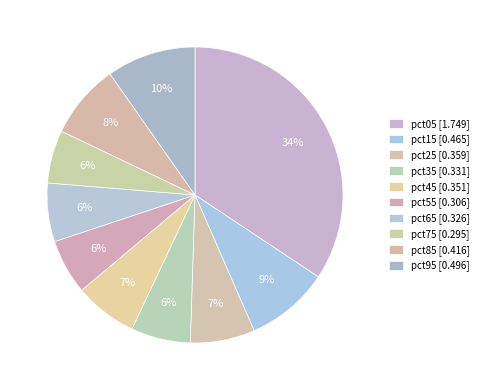

To the nearest percent, what is the difference between the largest and smallest slice percentages?

29%